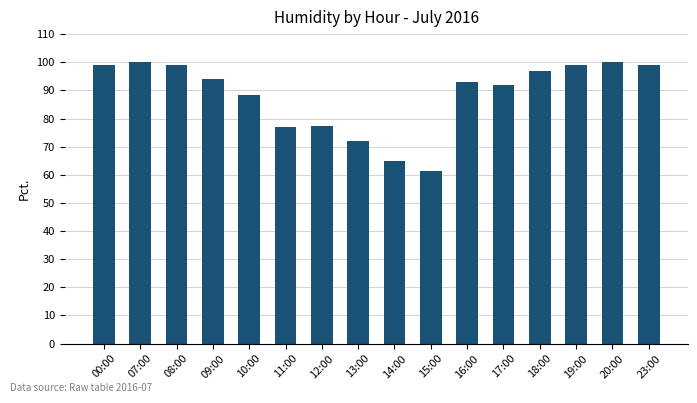

What is the sum of all values?

1413.5